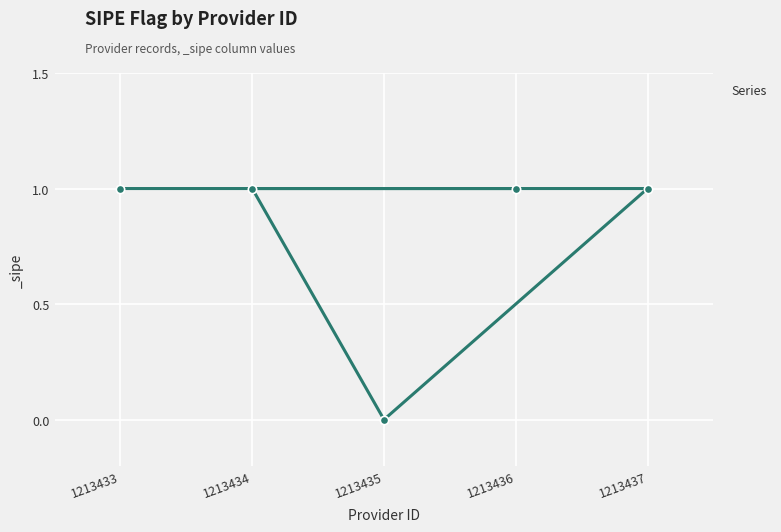

What is the sum of the values at 1213434 and 1213436?

2